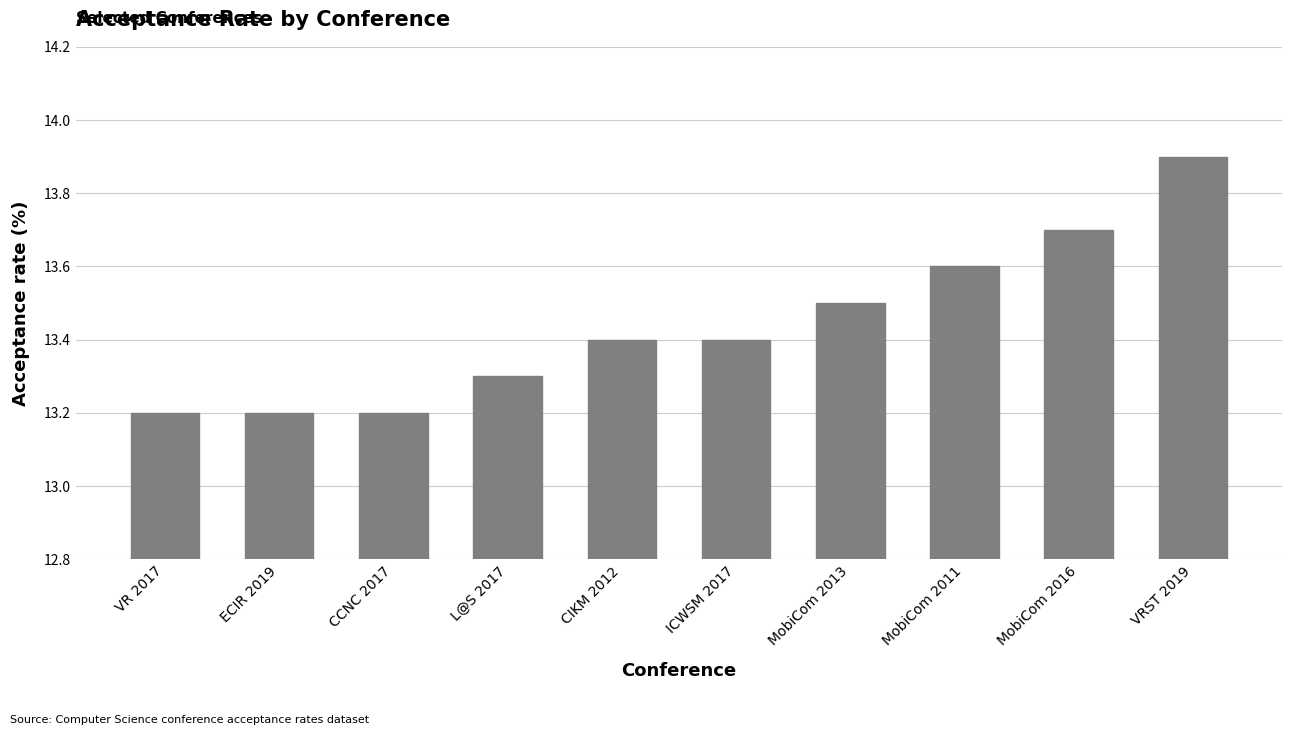

Count the number of data series in this chart.

1